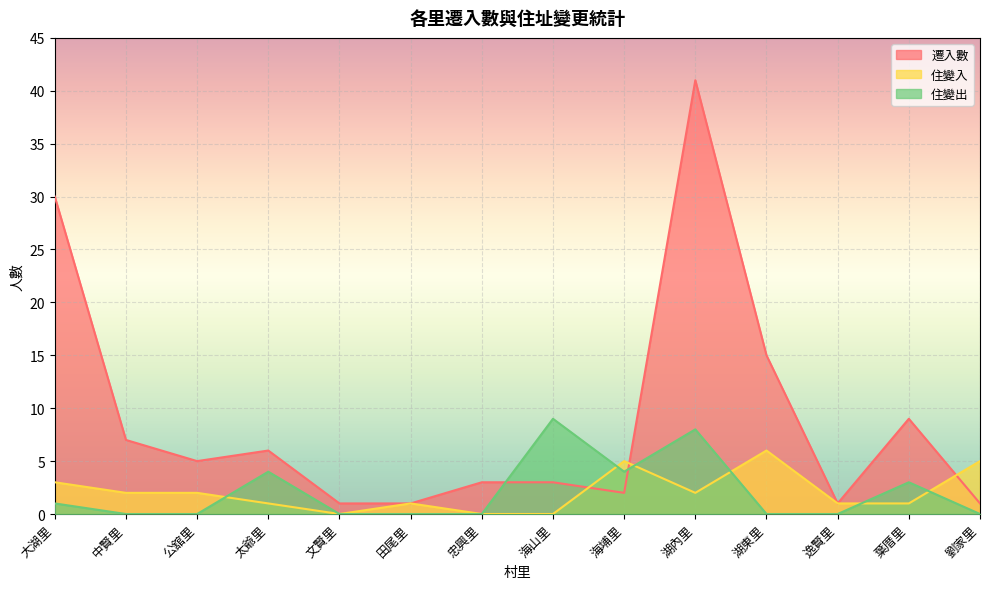

Reading left to right, list all the values displayed in this chart.

遷入數: 大湖里=30	中賢里=7	公舘里=5	太爺里=6	文賢里=1	田尾里=1	忠興里=3	海山里=3	海埔里=2	湖內里=41	湖東里=15	逸賢里=1	葉厝里=9	劉家里=1
住變入: 大湖里=3	中賢里=2	公舘里=2	太爺里=1	文賢里=0	田尾里=1	忠興里=0	海山里=0	海埔里=5	湖內里=2	湖東里=6	逸賢里=1	葉厝里=1	劉家里=5
住變出: 大湖里=1	中賢里=0	公舘里=0	太爺里=4	文賢里=0	田尾里=0	忠興里=0	海山里=9	海埔里=4	湖內里=8	湖東里=0	逸賢里=0	葉厝里=3	劉家里=0